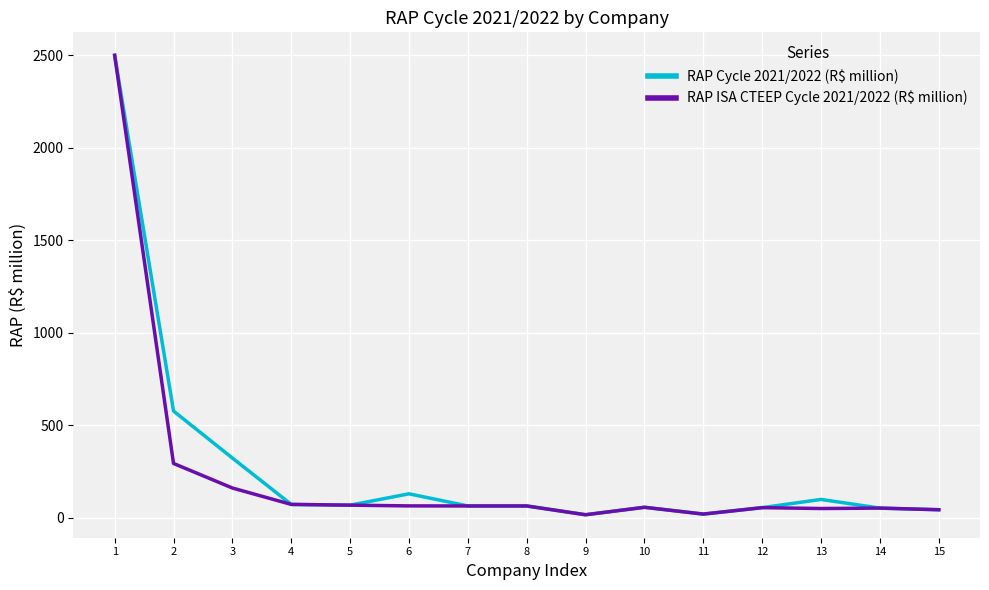

How many values in the RAP ISA CTEEP Cycle 2021/2022 (R$ million) series exceed 64?

8